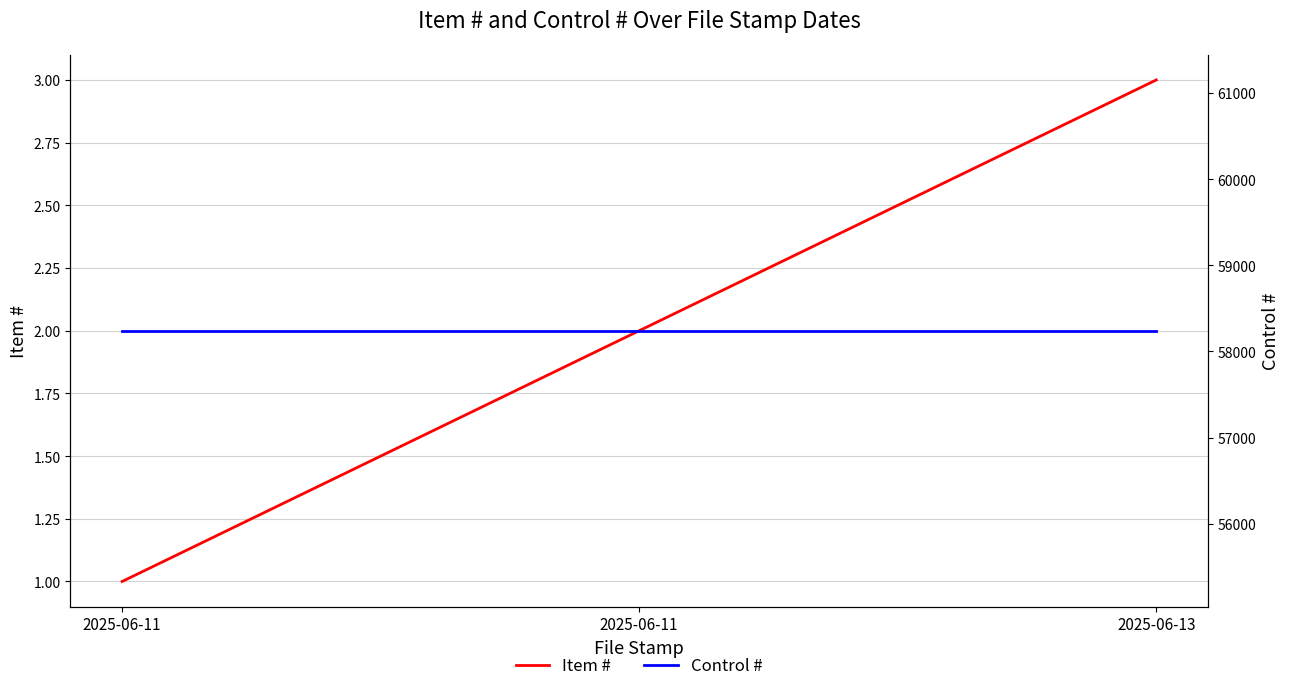

What is the spread (max minus min) of values at 2025-06-11?

58239